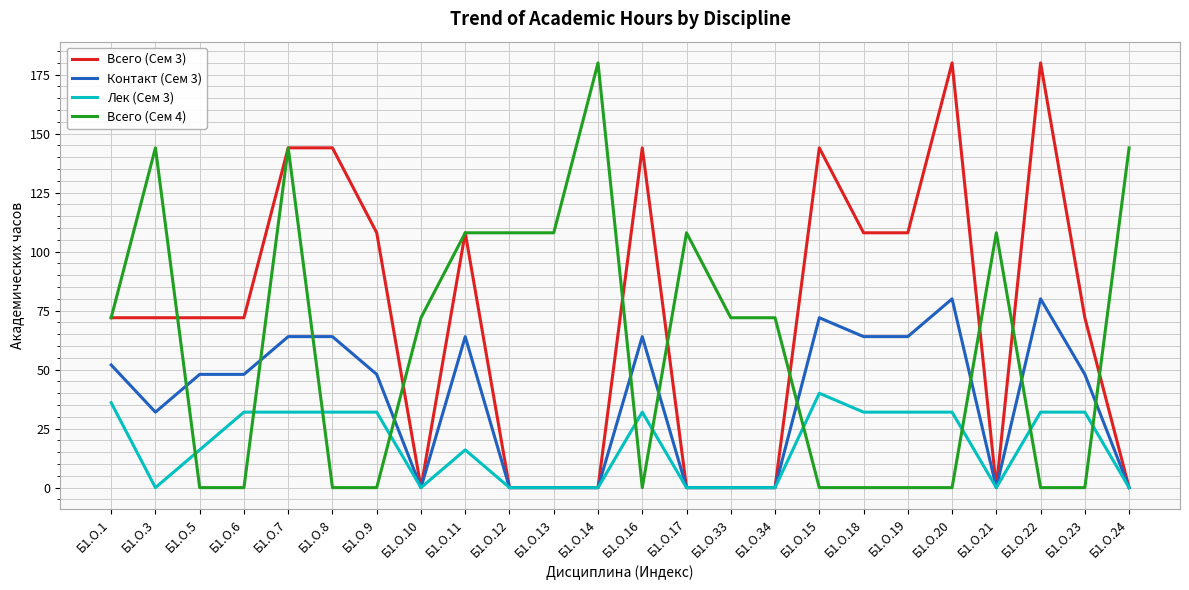

True or false: Лек (Сем 3) has more than 1 points higher than both neighbors.

True